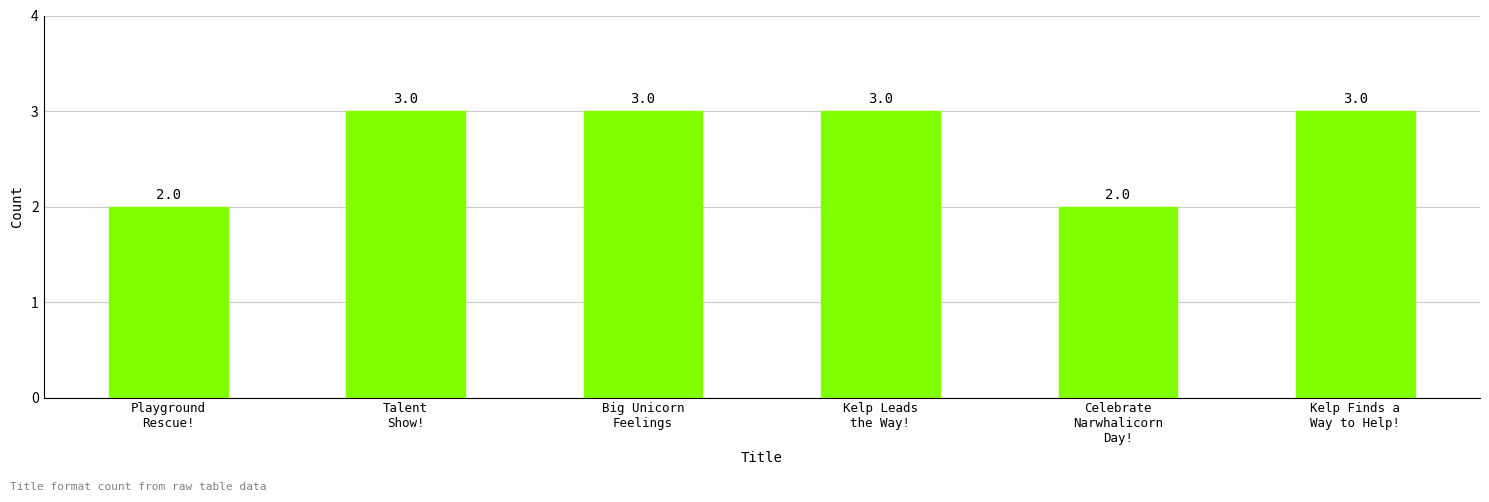

How many data points are less than 3?

2